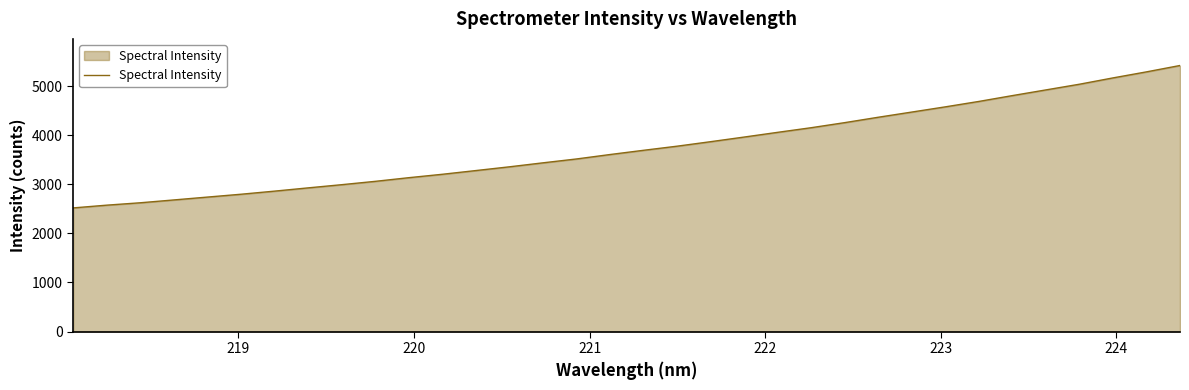

What is the maximum value shown in the chart?

5419.2